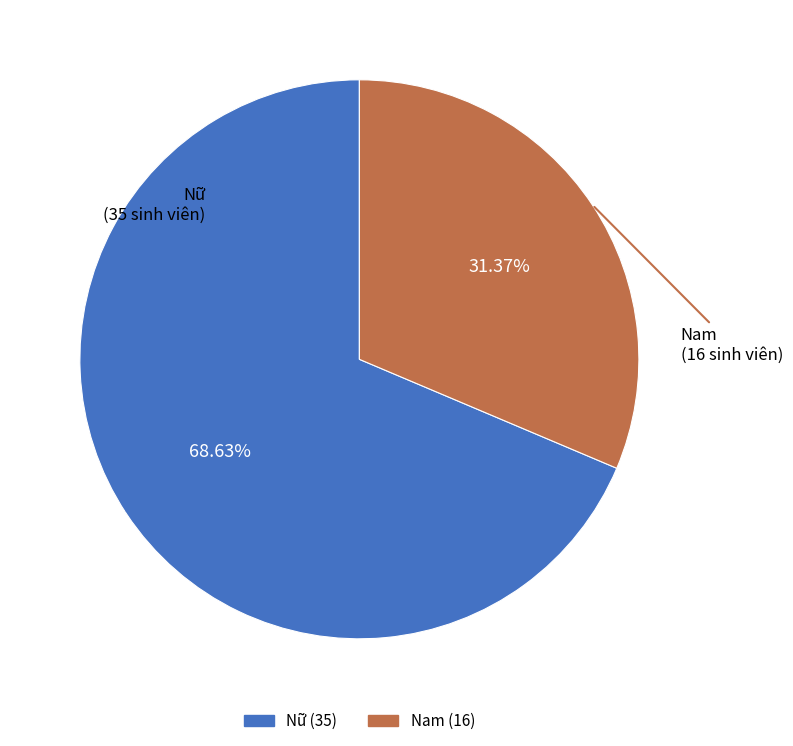

Does any single category account for the majority?

Yes